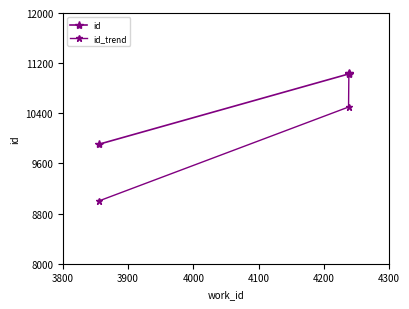

What is the minimum value shown in the chart?

9000